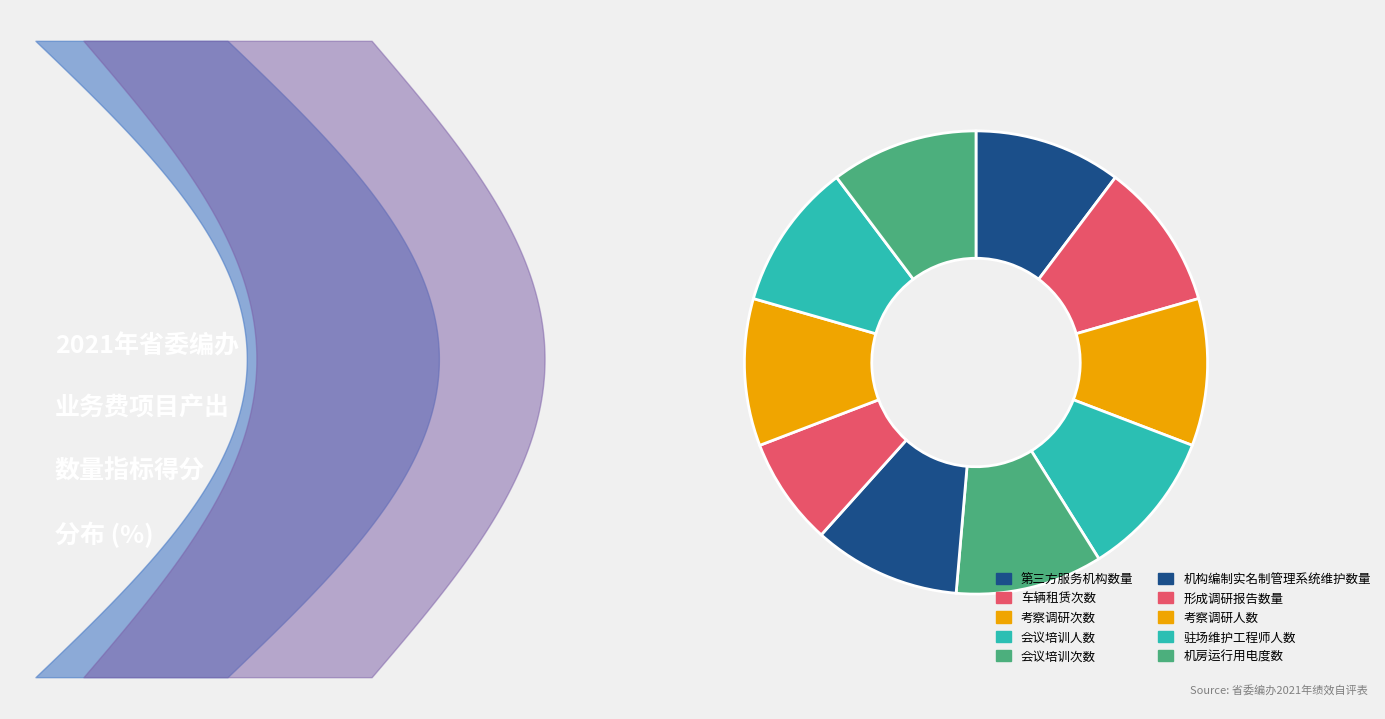

Count the number of slices in the pie.

10